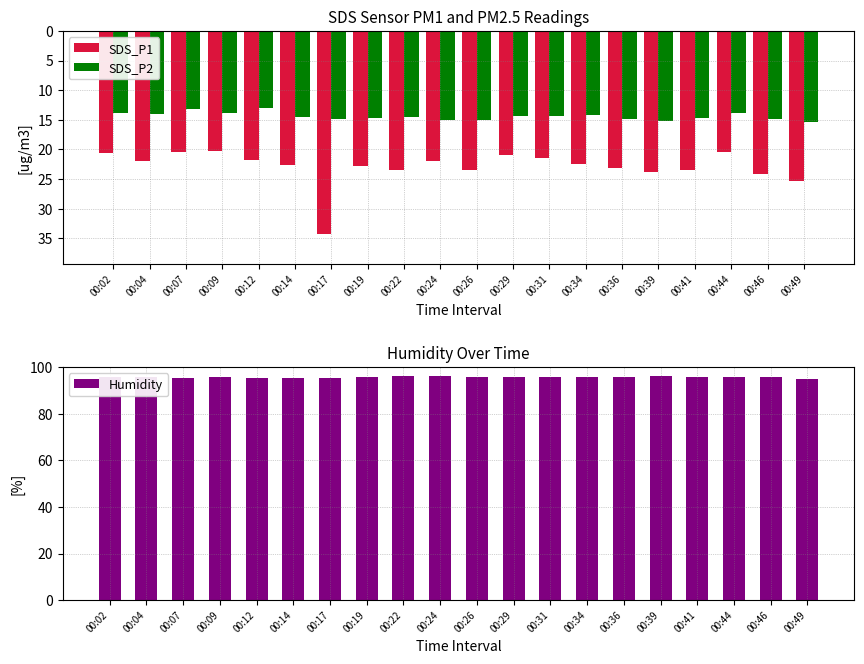

What are all the series names shown in the legend?

SDS_P1, SDS_P2, Humidity